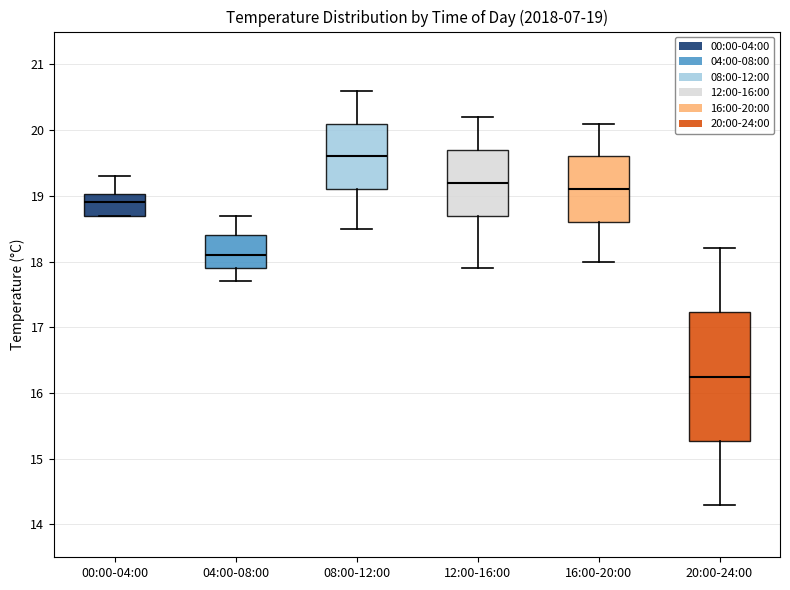

Which box is the tallest, from its lower edge to its upper edge?

20:00-24:00